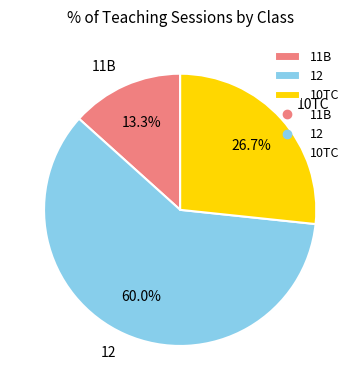

To the nearest percent, what percentage of the pie is 12?

60%